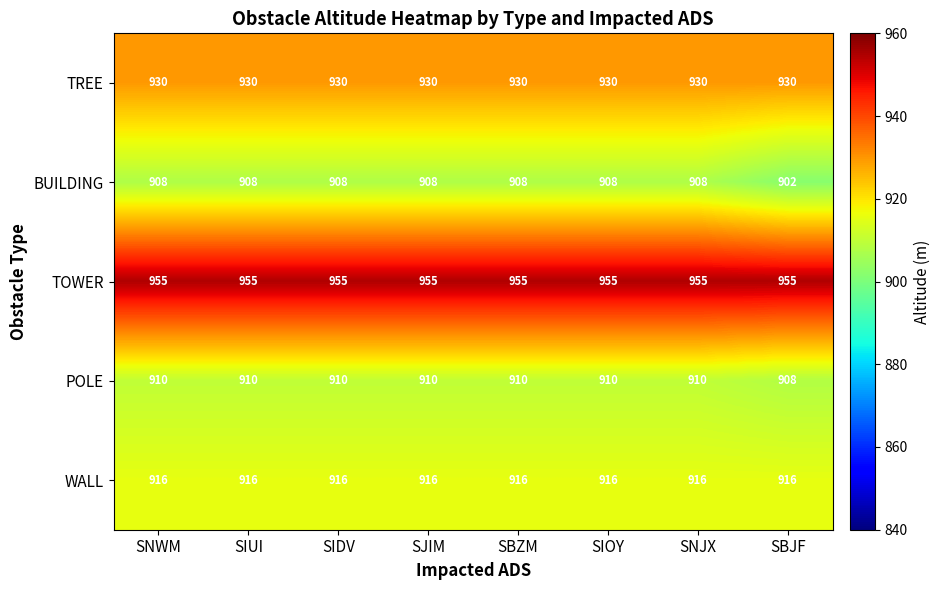

What is the sum of the TREE values at SBJF and SIOY?

1860